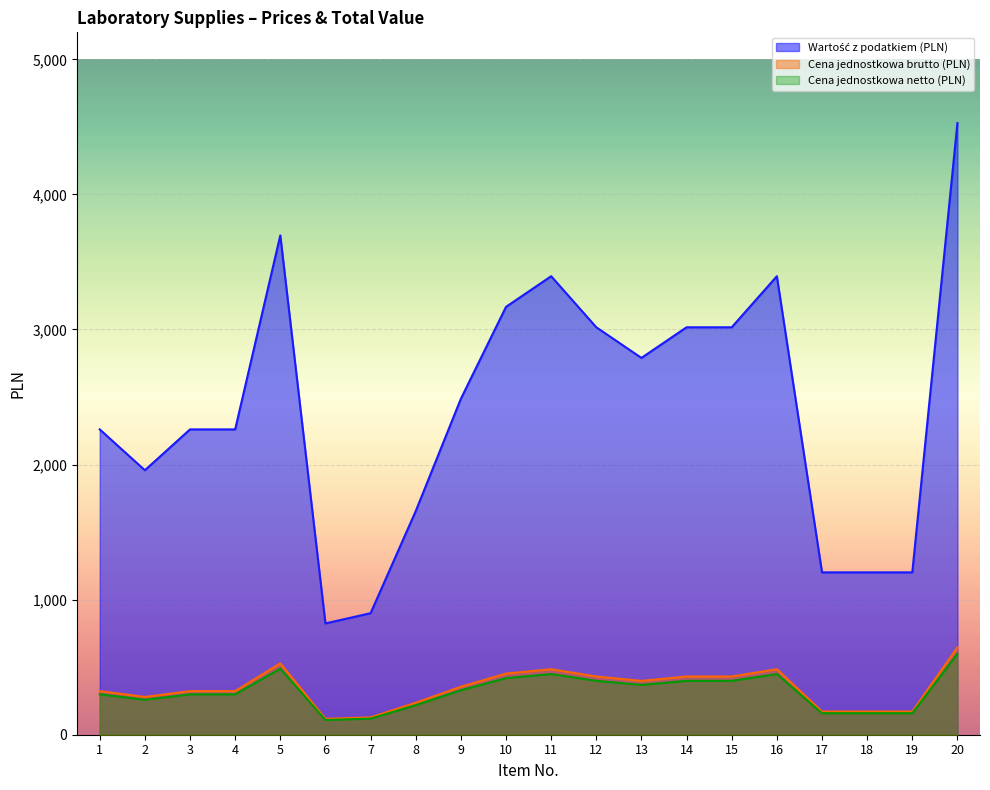

Does the chart display data point markers on the line(s)?

No